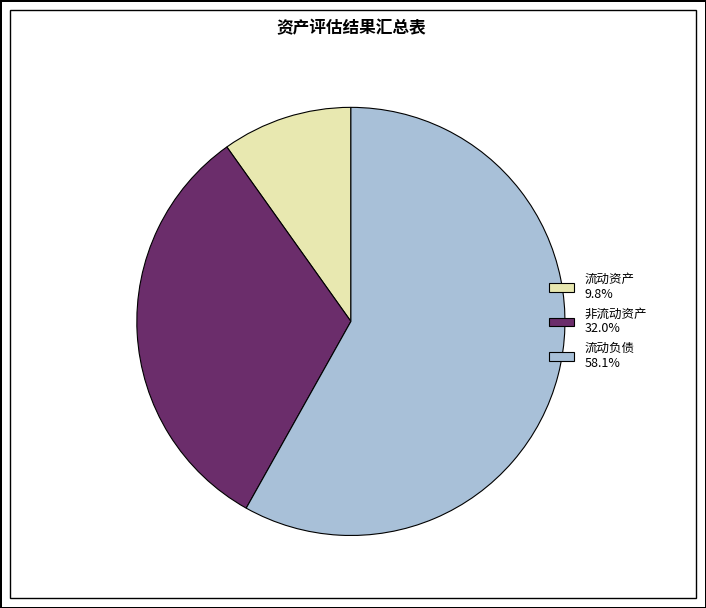

Count the number of slices in the pie.

3